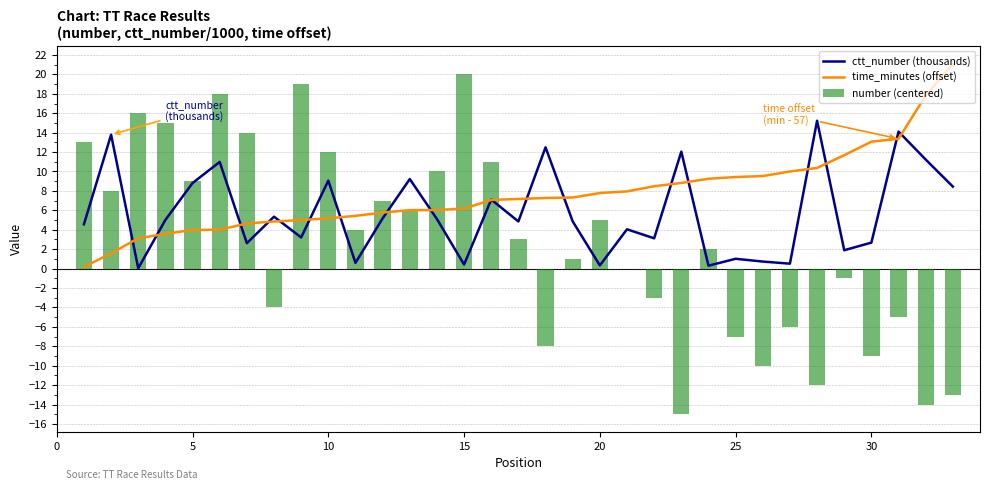

Does the chart contain stacked bars?

No